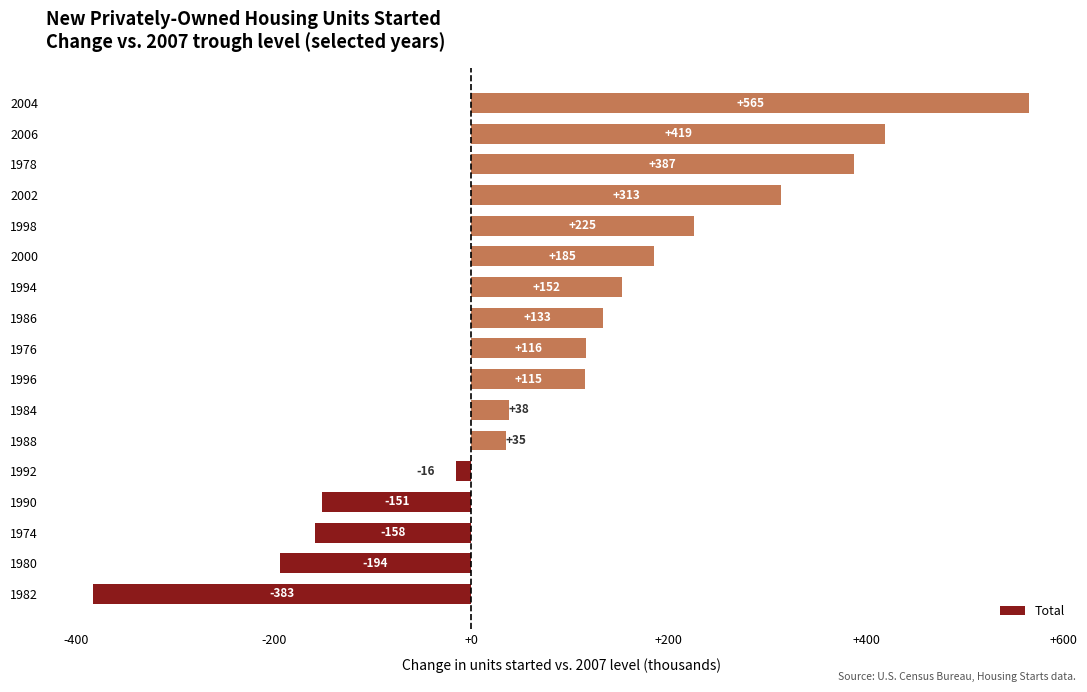

Count the number of data series in this chart.

1